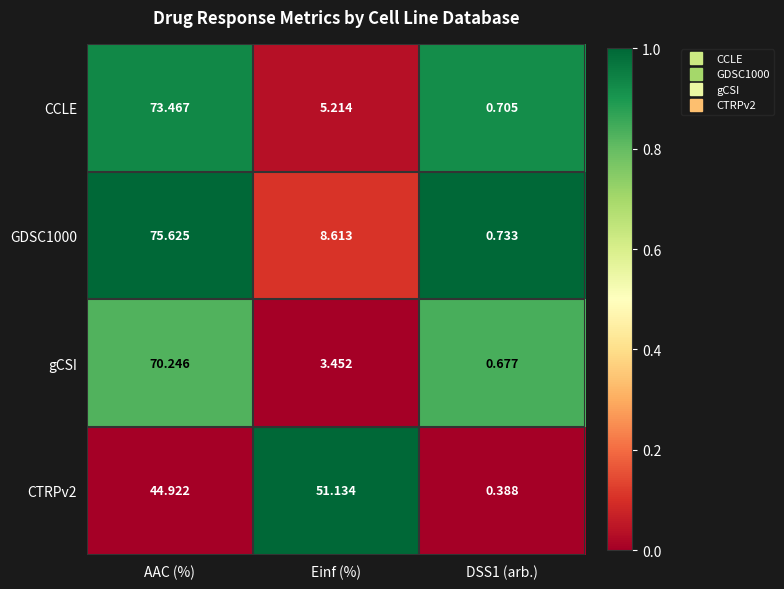

How many distinct data groups are displayed?

4